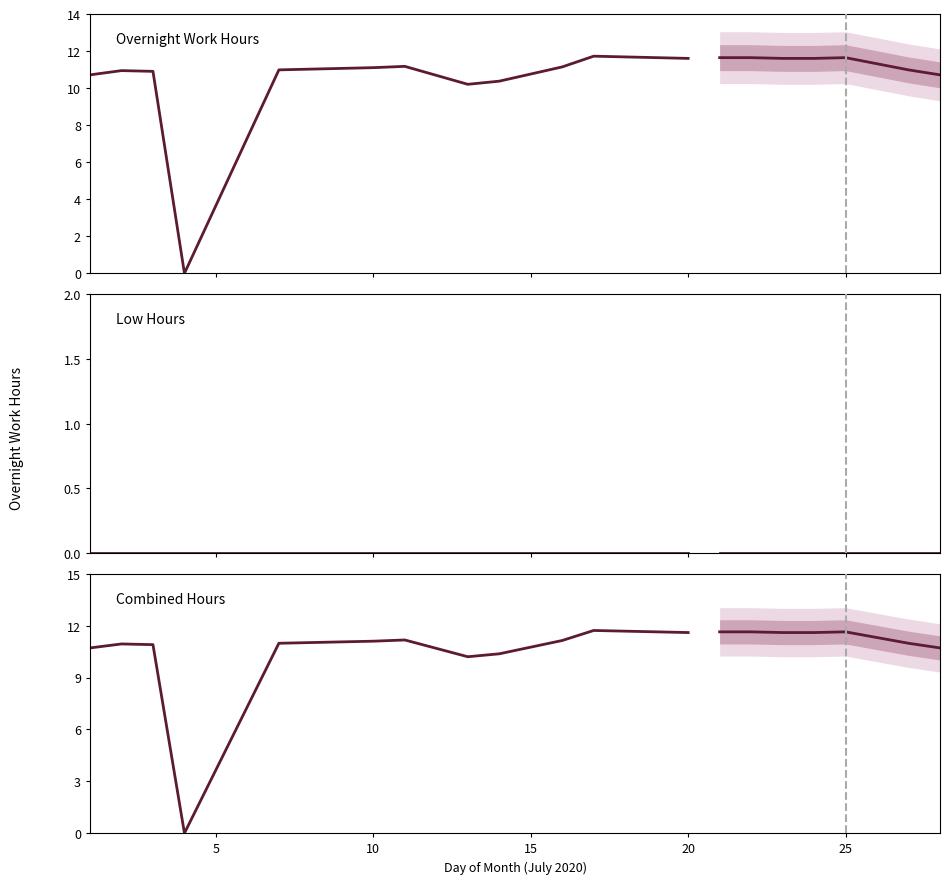

How many values in the Overnight Hours series are below 11?

9